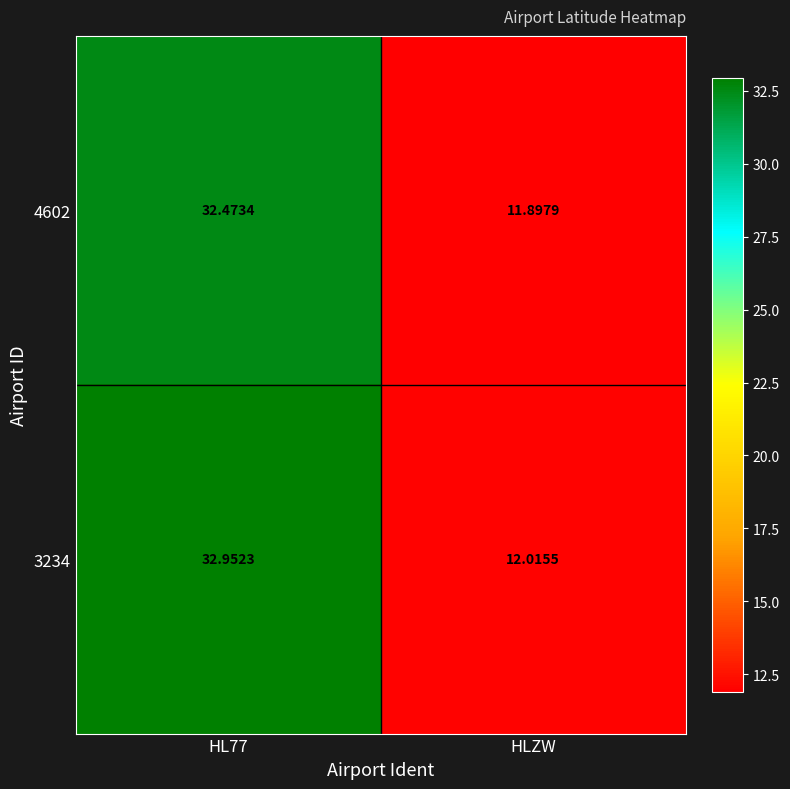

Which series has the largest total across all categories?

3234